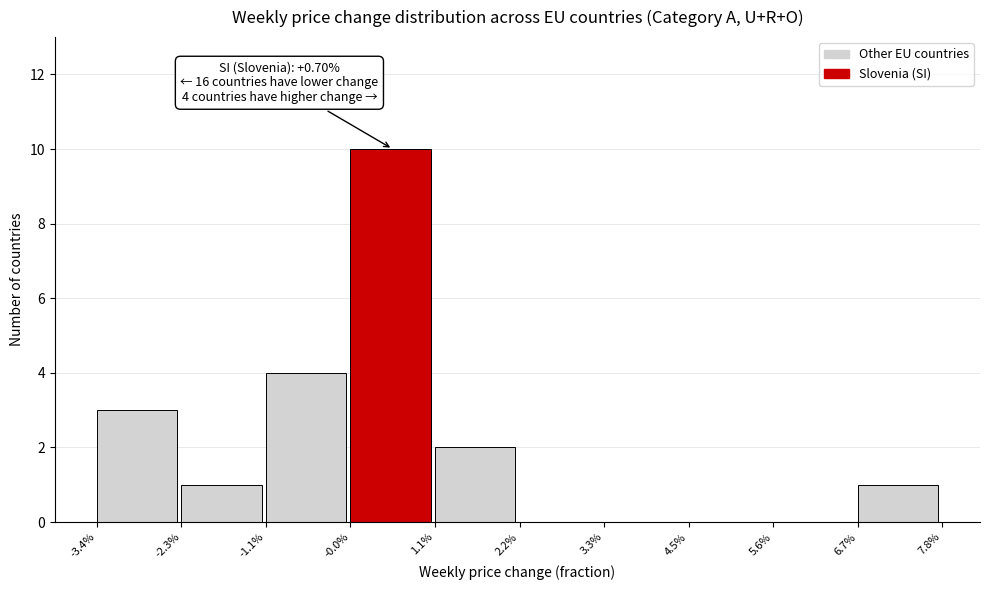

Reading left to right, what are all the values shown in this chart?

-3.4%=3	-2.3%=1	-1.1%=4	-0.0%=10	1.1%=2	2.2%=0	3.3%=0	4.5%=0	5.6%=0	6.7%=1